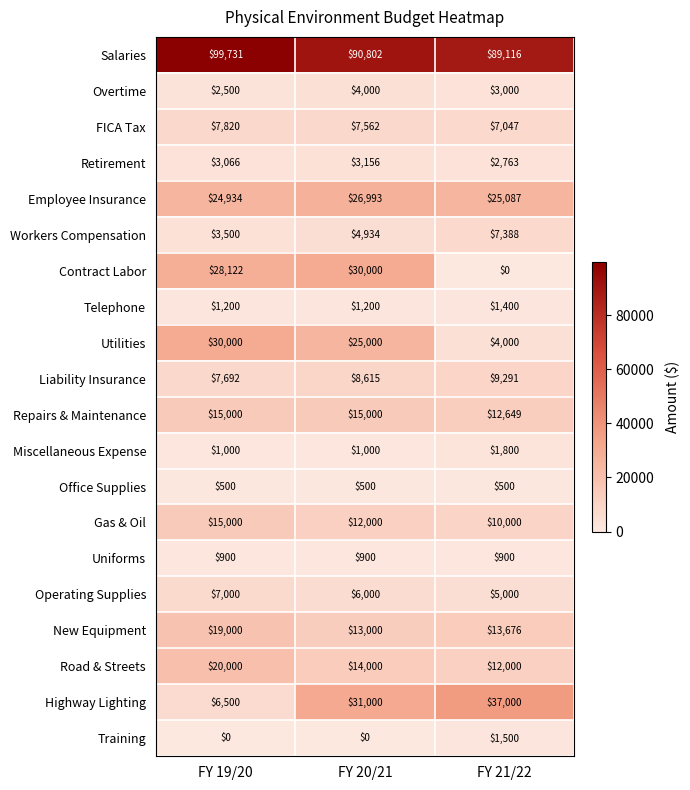

What value does the Salaries series have at FY 19/20, to the nearest 10?

99730